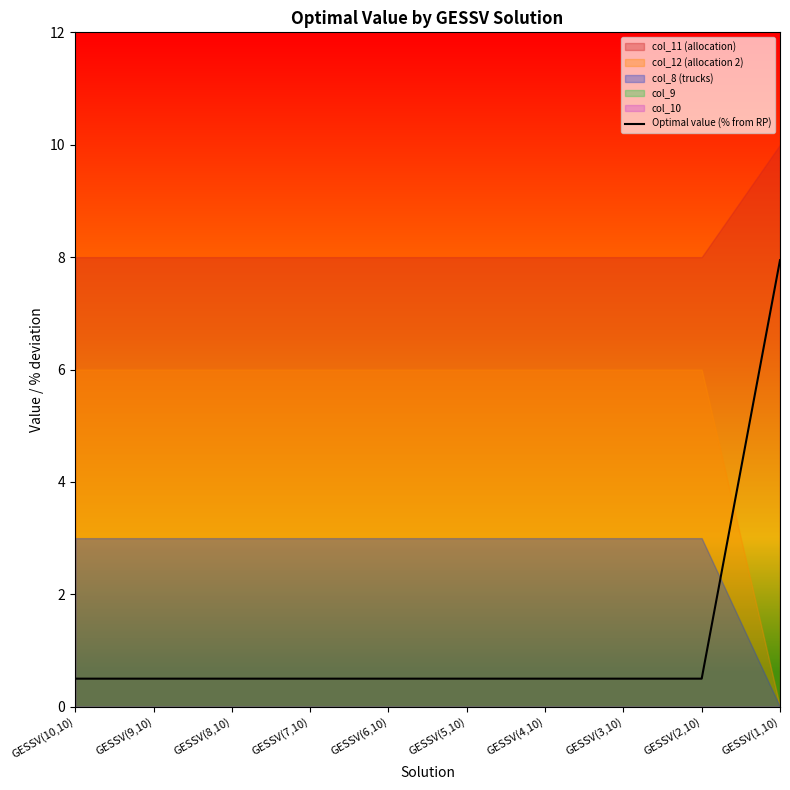

What is the sum of the values at GESSV(10,10) and GESSV(4,10)?

1.0